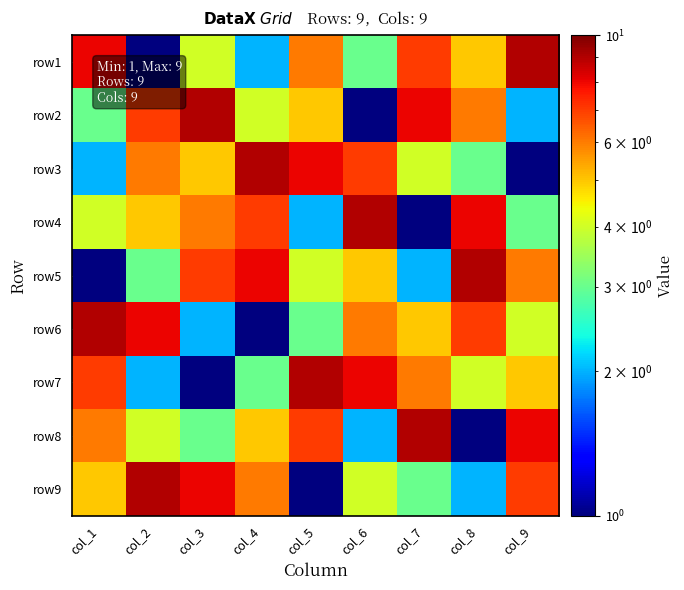

What is the total value across all series at col_9?

45